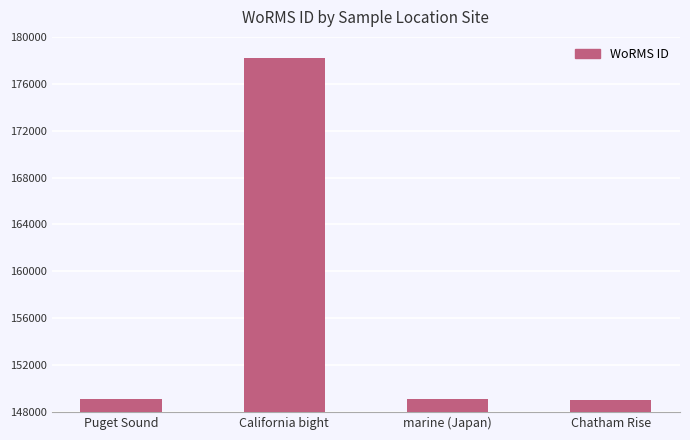

What is the change in value from California bight to marine (Japan)?

-29084